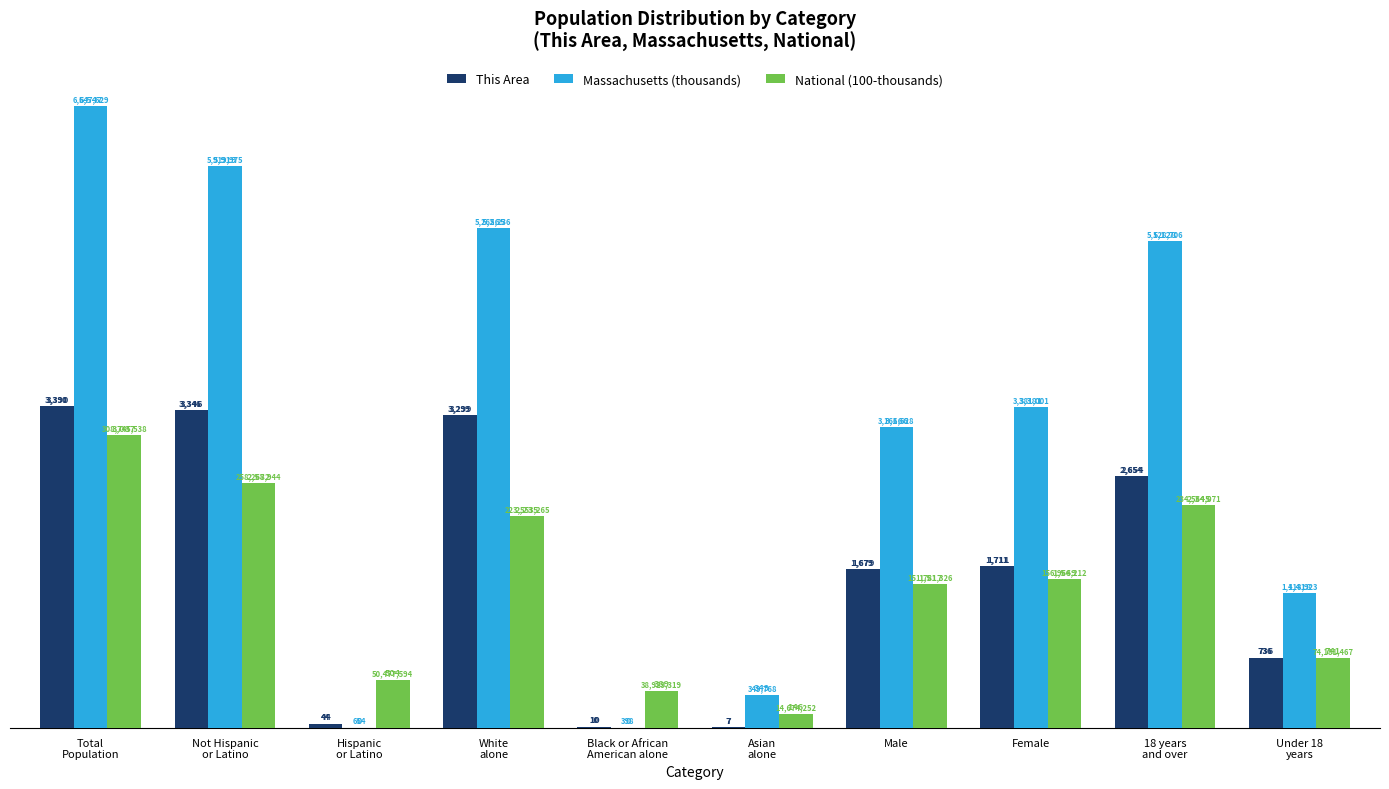

What is the total value across all series at Hispanic
or Latino?

549.4